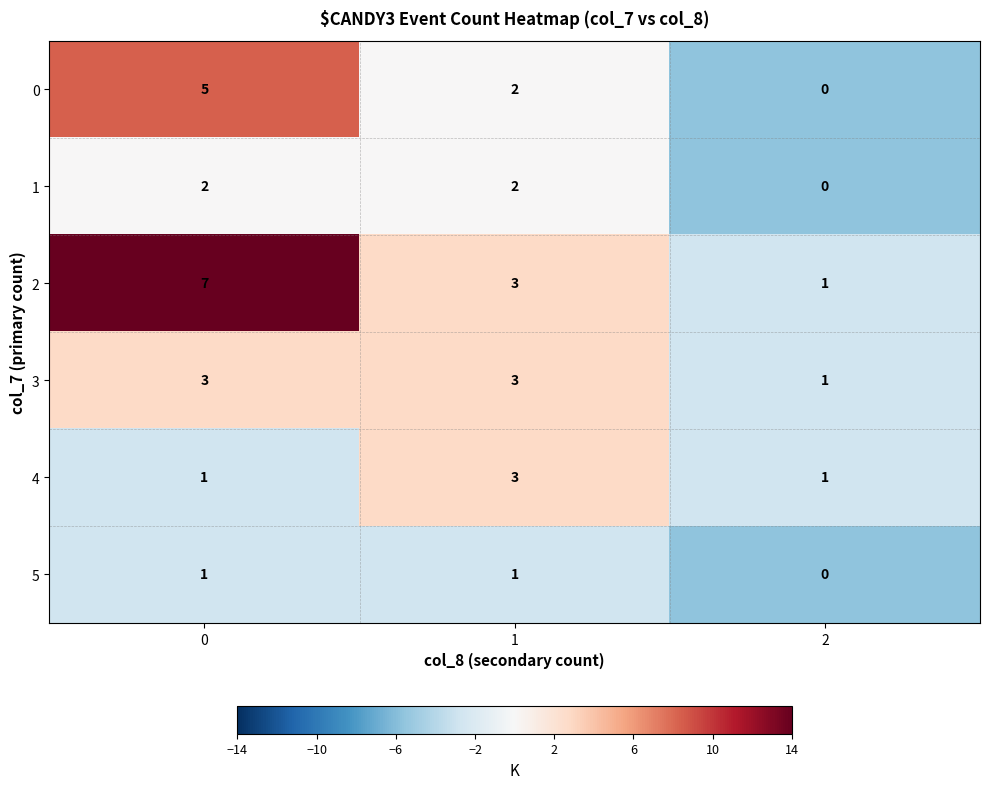

The 2 series shows 4 at 0. True or false?

False